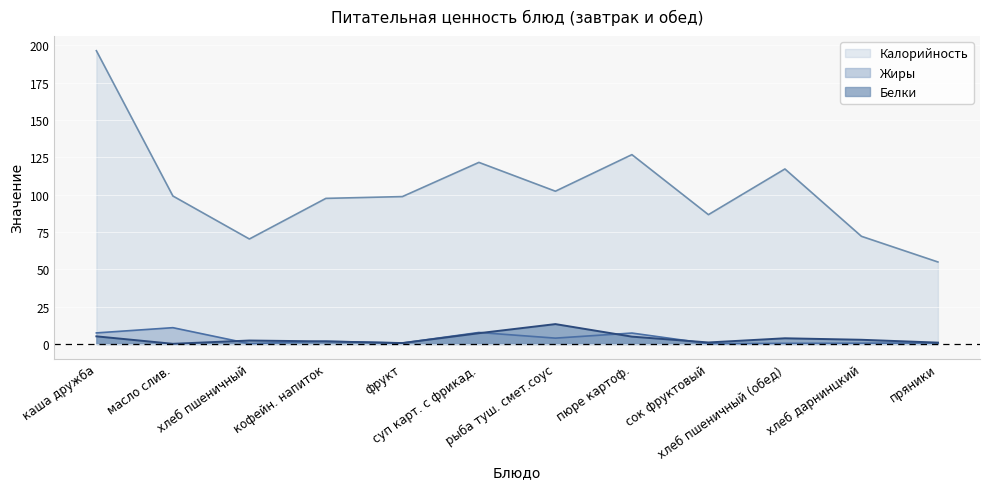

Reading right to left, what are all the values shown in this chart?

Калорийность: пряники=54.9	хлеб дарнинцкий=72.1	хлеб пшеничный (обед)=117.2	сок фруктовый=86.6	пюре картоф.=126.8	рыба туш. смет.соус=102.3	суп карт. с фрикад.=121.6	фрукт=98.7	кофейн. напиток=97.5	хлеб пшеничный=70.3	масло слив.=99.1	каша дружба=196.4
Белки: пряники=0.9	хлеб дарнинцкий=2.8	хлеб пшеничный (обед)=3.8	сок фруктовый=1.0	пюре картоф.=4.9	рыба туш. смет.соус=13.3	суп карт. с фрикад.=7.2	фрукт=0.6	кофейн. напиток=1.7	хлеб пшеничный=2.3	масло слив.=0.1	каша дружба=5.1
Жиры: пряники=0.7	хлеб дарнинцкий=0.5	хлеб пшеничный (обед)=0.4	сок фруктовый=0.2	пюре картоф.=7.3	рыба туш. смет.соус=3.9	суп карт. с фрикад.=7.7	фрукт=0.6	кофейн. напиток=1.8	хлеб пшеничный=0.2	масло слив.=10.9	каша дружба=7.4